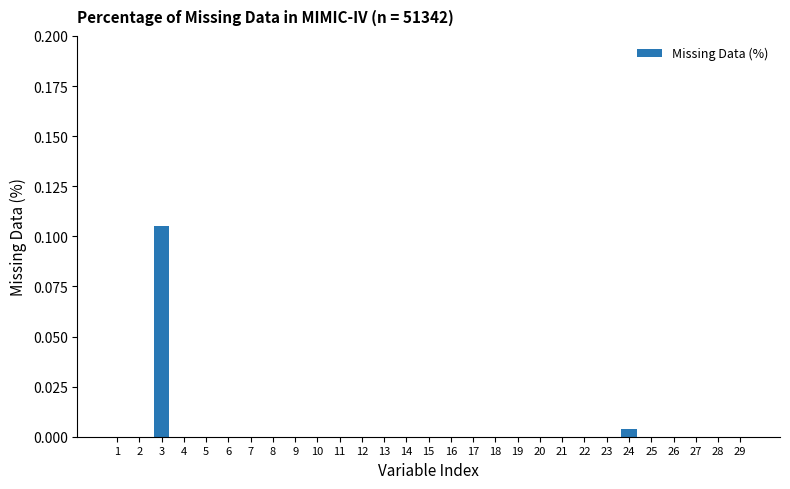

The value at 16 is 0.0. True or false?

True